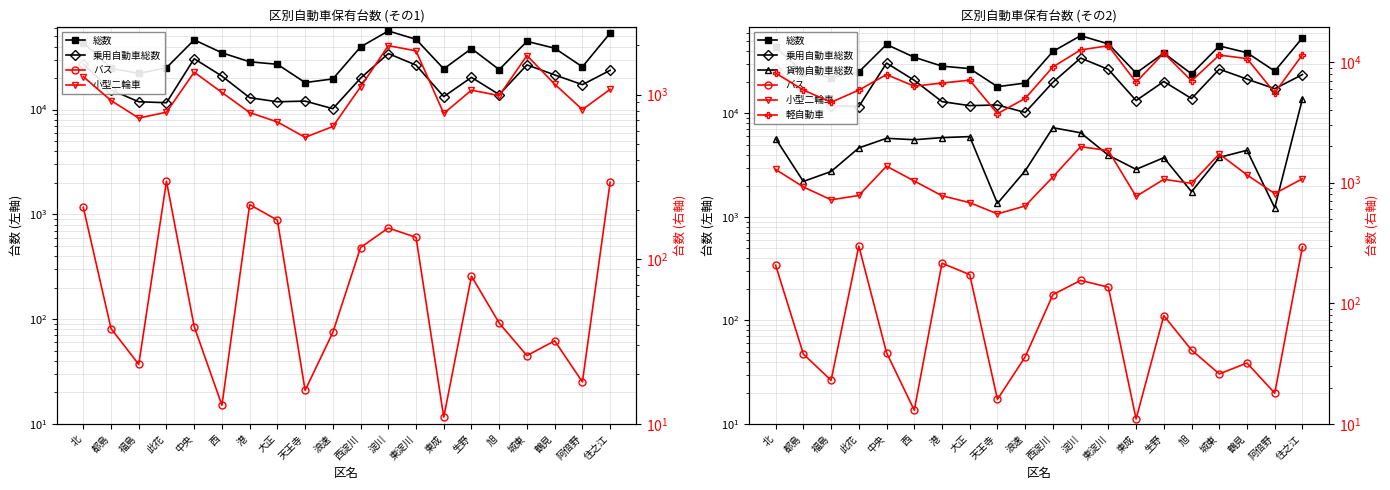

True or false: 小型二輪車 and バス intersect in this chart.

False